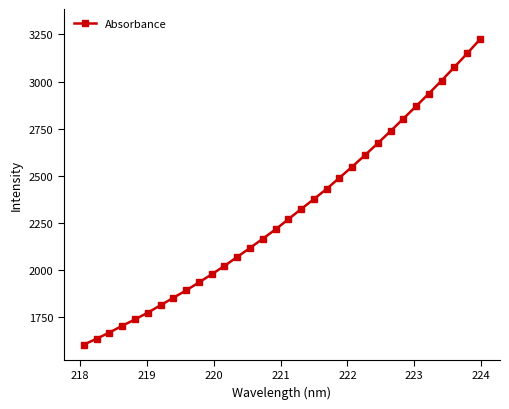

Reading left to right, extract all data points from this chart.

1606.3	1637.5	1670.3	1705.9	1739.7	1775.7	1814.8	1854.3	1893.6	1935.6	1978.8	2023.5	2071.0	2118.6	2167.5	2217.0	2270.9	2324.7	2377.3	2431.8	2490.4	2549.5	2610.7	2673.3	2737.8	2803.5	2869.6	2936.7	3005.8	3077.2	3149.1	3223.6